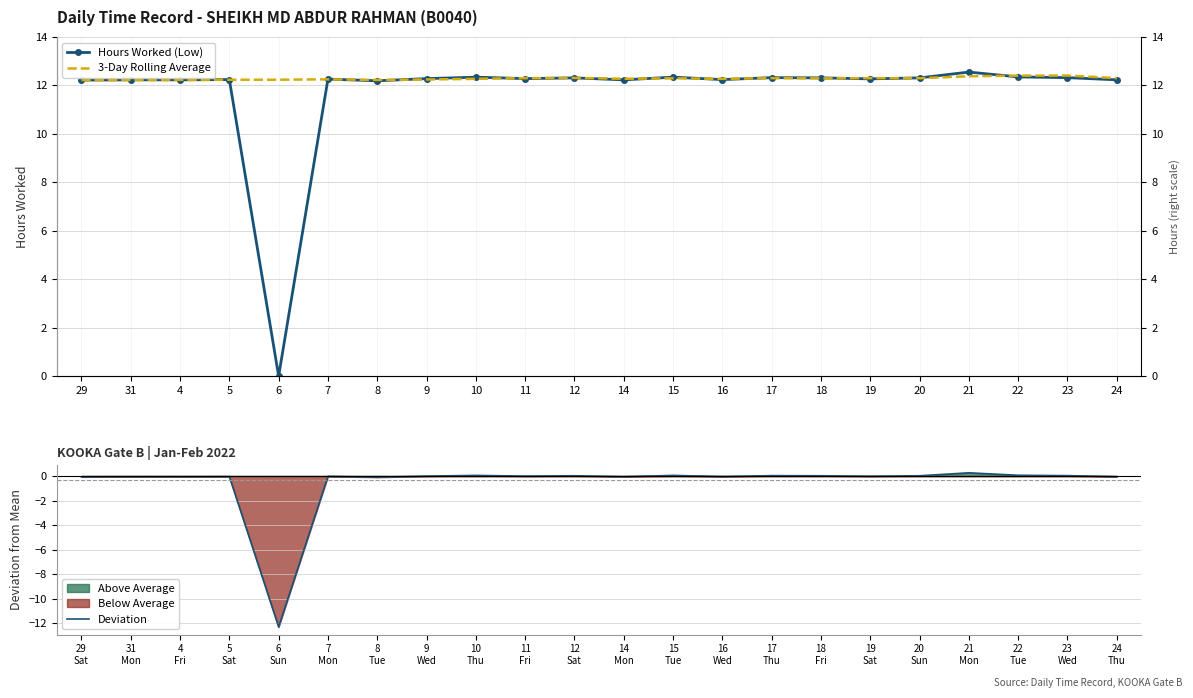

What position from the left is 17?

15